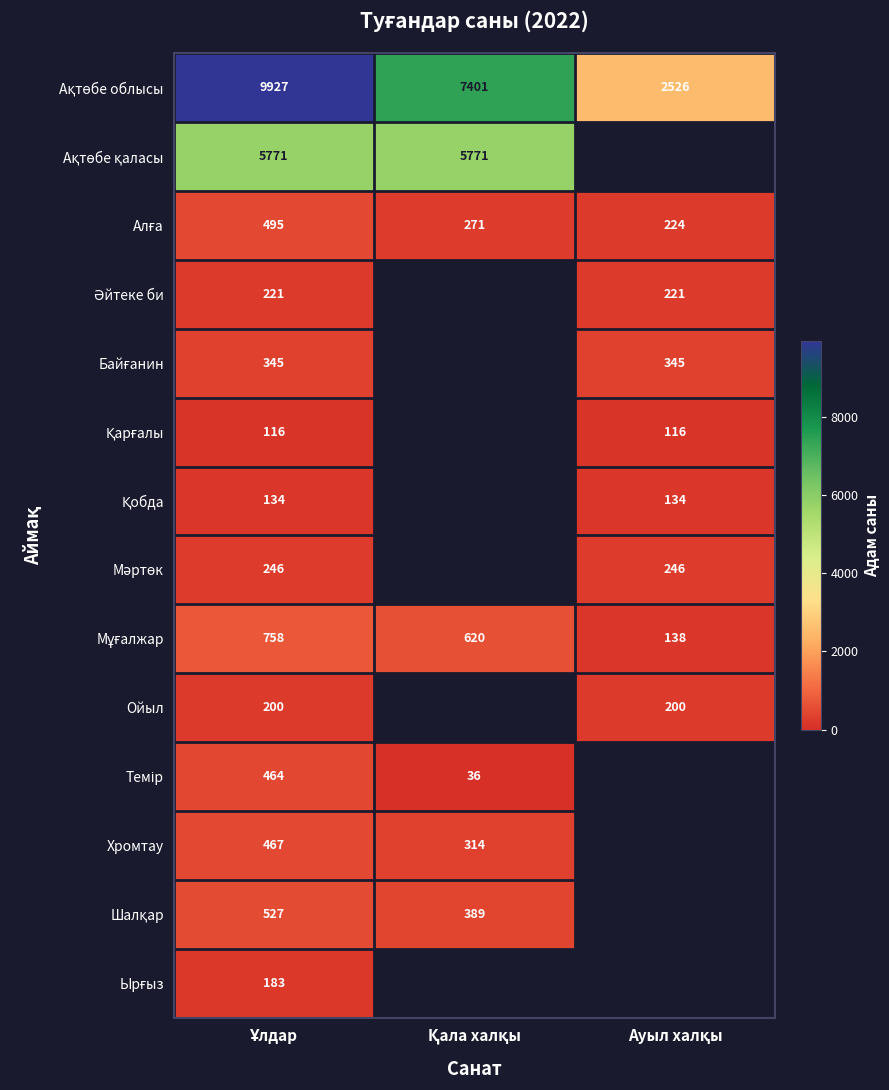

At how many categories does at least one series exceed 506?

3